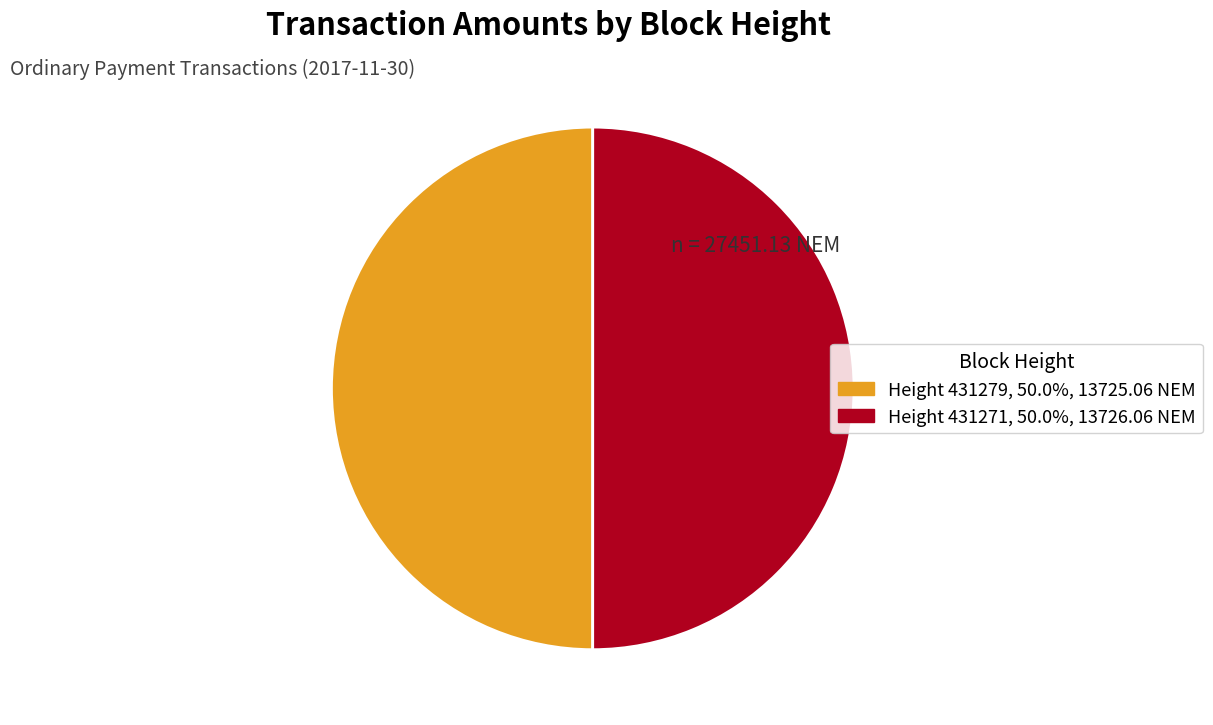

Which category accounts for the majority?

431271